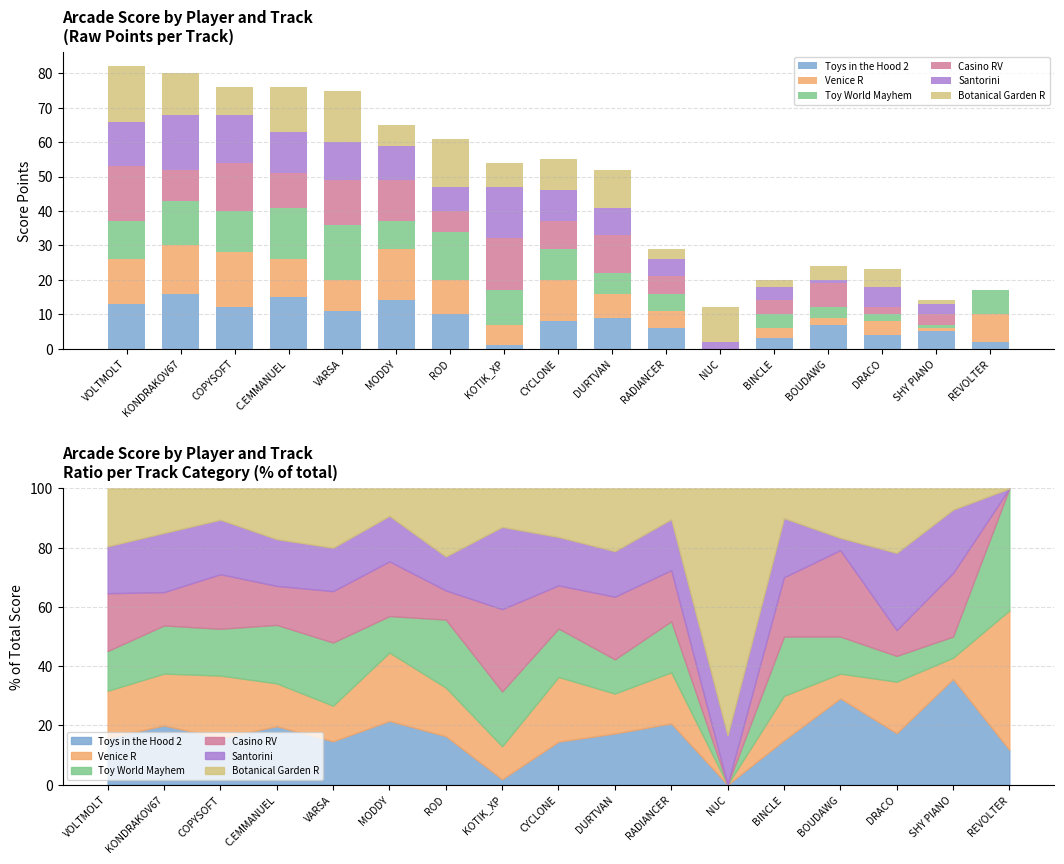

What is the sum of the Toy World Mayhem values at KOTIK_XP and C.EMMANUEL?

25